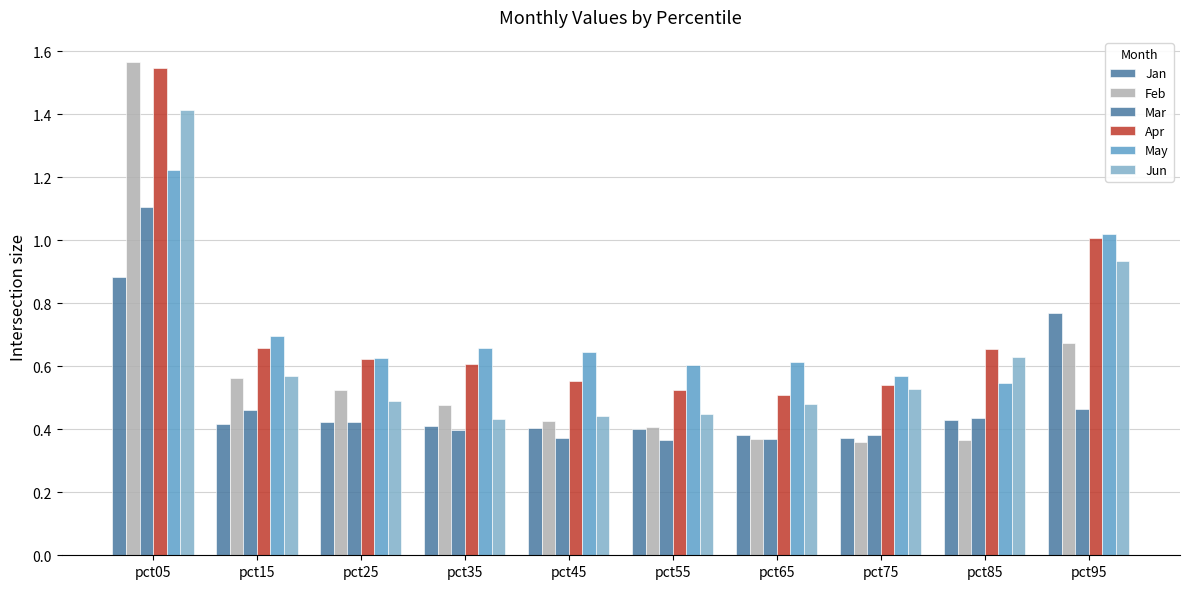

True or false: Jun has a value of 0.7 at pct05.

False